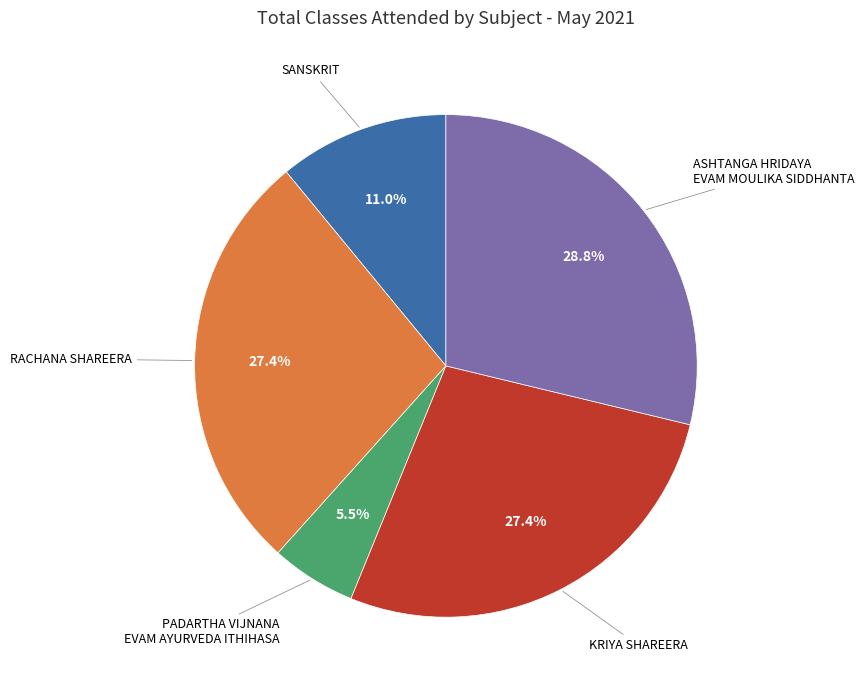

Does any single category account for the majority?

No